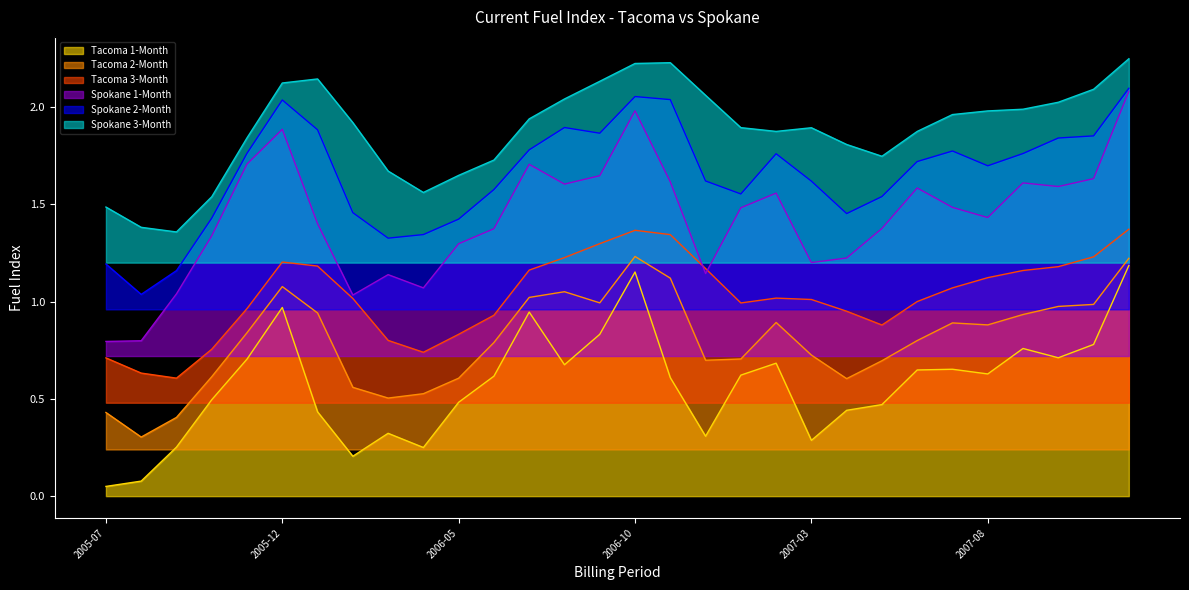

Reading right to left, extract all data points from this chart.

Tacoma 1-Month: 2007-12=1.2	2007-11=0.8	2007-10=0.7	2007-09=0.8	2007-08=0.6	2007-07=0.7	2007-06=0.6	2007-05=0.5	2007-04=0.4	2007-03=0.3	2007-02=0.7	2007-01=0.6	2006-12=0.3	2006-11=0.6	2006-10=1.2	2006-09=0.8	2006-08=0.7	2006-07=0.9	2006-06=0.6	2006-05=0.5	2006-04=0.3	2006-03=0.3	2006-02=0.2	2006-01=0.4	2005-12=1.0	2005-11=0.7	2005-10=0.5	2005-09=0.3	2005-08=0.1	2005-07=0.0
Tacoma 2-Month: 2007-12=1.2	2007-11=1.0	2007-10=1.0	2007-09=0.9	2007-08=0.9	2007-07=0.9	2007-06=0.8	2007-05=0.7	2007-04=0.6	2007-03=0.7	2007-02=0.9	2007-01=0.7	2006-12=0.7	2006-11=1.1	2006-10=1.2	2006-09=1.0	2006-08=1.1	2006-07=1.0	2006-06=0.8	2006-05=0.6	2006-04=0.5	2006-03=0.5	2006-02=0.6	2006-01=0.9	2005-12=1.1	2005-11=0.8	2005-10=0.6	2005-09=0.4	2005-08=0.3	2005-07=0.4
Tacoma 3-Month: 2007-12=1.4	2007-11=1.2	2007-10=1.2	2007-09=1.2	2007-08=1.1	2007-07=1.1	2007-06=1.0	2007-05=0.9	2007-04=1.0	2007-03=1.0	2007-02=1.0	2007-01=1.0	2006-12=1.2	2006-11=1.3	2006-10=1.4	2006-09=1.3	2006-08=1.2	2006-07=1.2	2006-06=0.9	2006-05=0.8	2006-04=0.7	2006-03=0.8	2006-02=1.0	2006-01=1.2	2005-12=1.2	2005-11=1.0	2005-10=0.8	2005-09=0.6	2005-08=0.6	2005-07=0.7
Spokane 1-Month: 2007-12=2.1	2007-11=1.6	2007-10=1.6	2007-09=1.6	2007-08=1.4	2007-07=1.5	2007-06=1.6	2007-05=1.4	2007-04=1.2	2007-03=1.2	2007-02=1.6	2007-01=1.5	2006-12=1.1	2006-11=1.6	2006-10=2.0	2006-09=1.6	2006-08=1.6	2006-07=1.7	2006-06=1.4	2006-05=1.3	2006-04=1.1	2006-03=1.1	2006-02=1.0	2006-01=1.4	2005-12=1.9	2005-11=1.7	2005-10=1.3	2005-09=1.0	2005-08=0.8	2005-07=0.8
Spokane 2-Month: 2007-12=2.1	2007-11=1.9	2007-10=1.8	2007-09=1.8	2007-08=1.7	2007-07=1.8	2007-06=1.7	2007-05=1.5	2007-04=1.5	2007-03=1.6	2007-02=1.8	2007-01=1.6	2006-12=1.6	2006-11=2.0	2006-10=2.1	2006-09=1.9	2006-08=1.9	2006-07=1.8	2006-06=1.6	2006-05=1.4	2006-04=1.3	2006-03=1.3	2006-02=1.5	2006-01=1.9	2005-12=2.0	2005-11=1.8	2005-10=1.4	2005-09=1.2	2005-08=1.0	2005-07=1.2
Spokane 3-Month: 2007-12=2.2	2007-11=2.1	2007-10=2.0	2007-09=2.0	2007-08=2.0	2007-07=2.0	2007-06=1.9	2007-05=1.7	2007-04=1.8	2007-03=1.9	2007-02=1.9	2007-01=1.9	2006-12=2.1	2006-11=2.2	2006-10=2.2	2006-09=2.1	2006-08=2.0	2006-07=1.9	2006-06=1.7	2006-05=1.6	2006-04=1.6	2006-03=1.7	2006-02=1.9	2006-01=2.1	2005-12=2.1	2005-11=1.8	2005-10=1.5	2005-09=1.4	2005-08=1.4	2005-07=1.5